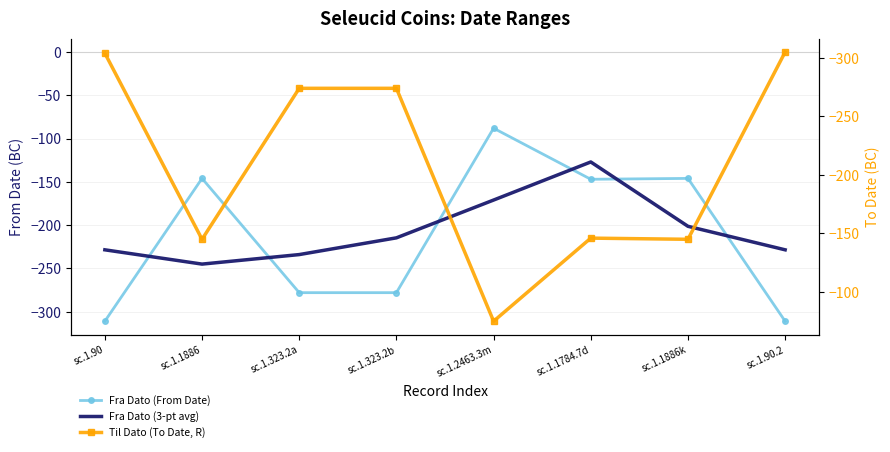

Which series changed the most between sc.1.323.2a and sc.1.323.2b?

Fra Dato (3-pt avg)